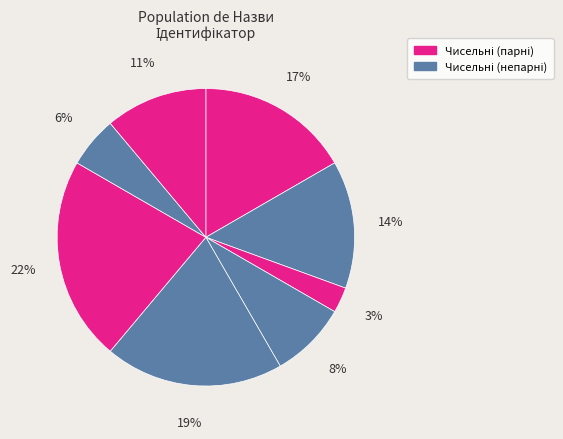

Count the number of slices in the pie.

8